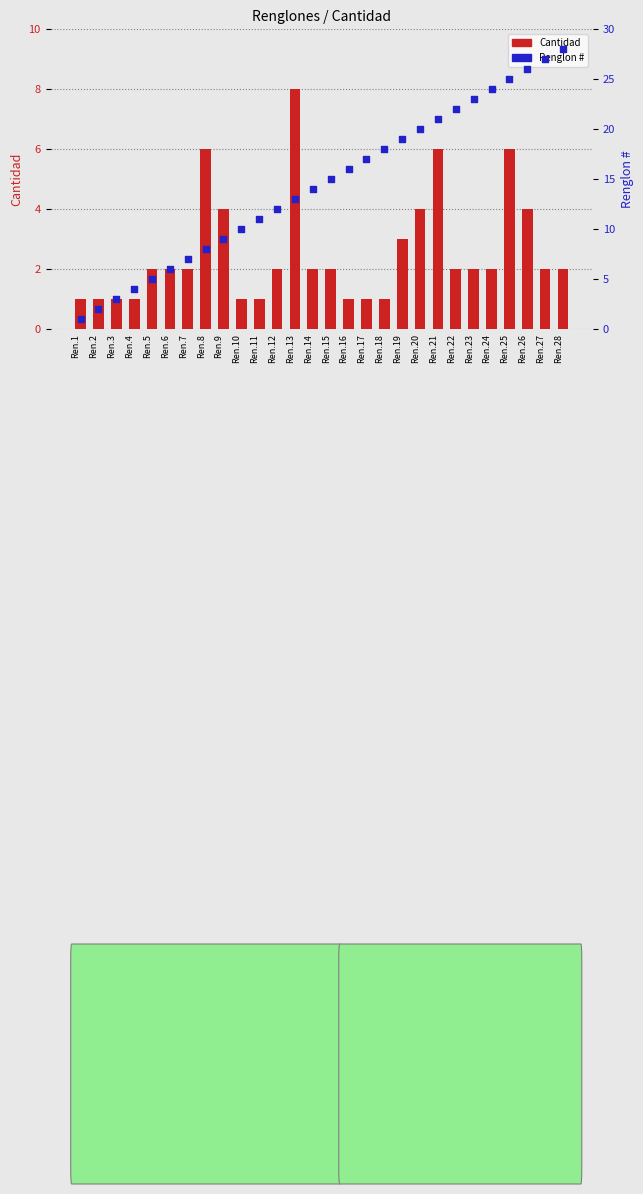

At which category is the sum across all series the highest?

Ren.25